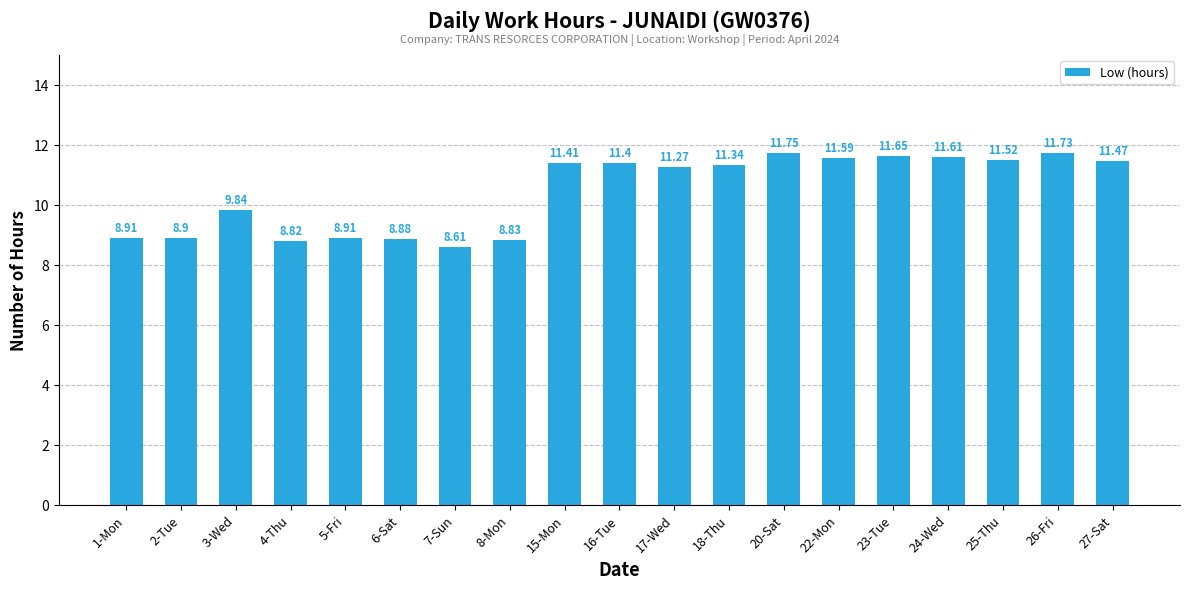

Reading left to right, extract all data points from this chart.

8.9	8.9	9.8	8.8	8.9	8.9	8.6	8.8	11.4	11.4	11.3	11.3	11.8	11.6	11.7	11.6	11.5	11.7	11.5